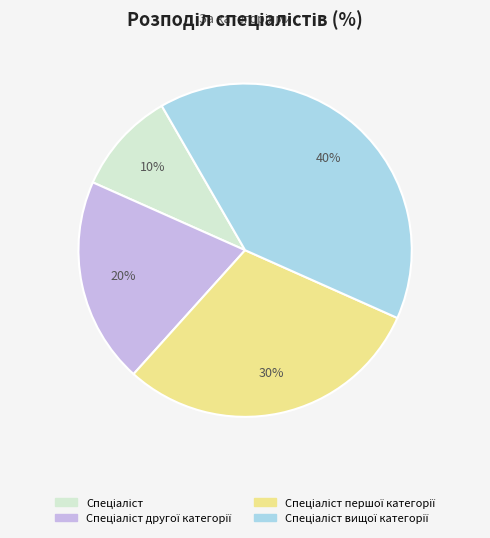

Does any single category account for the majority?

No